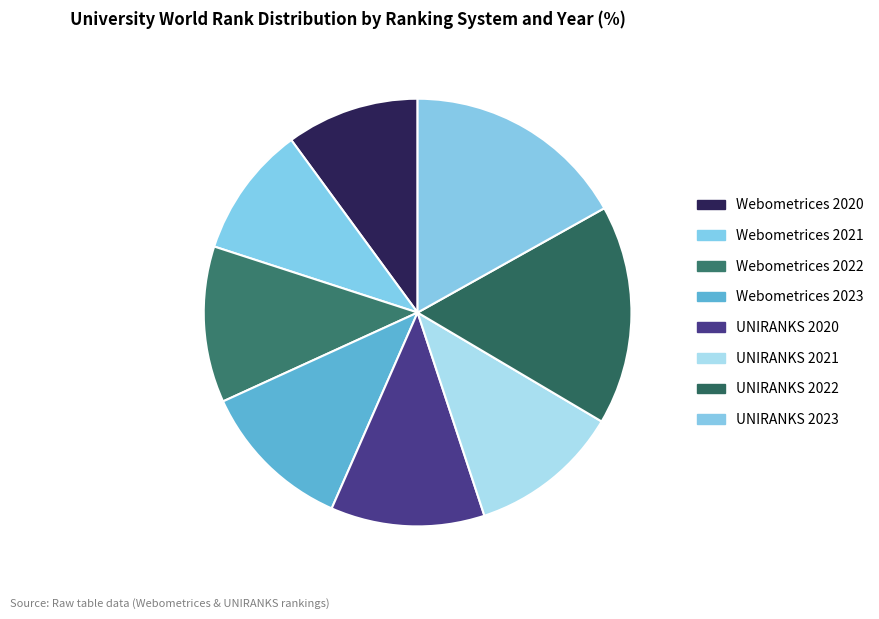

To the nearest percent, what portion does UNIRANKS 2021 represent?

11%